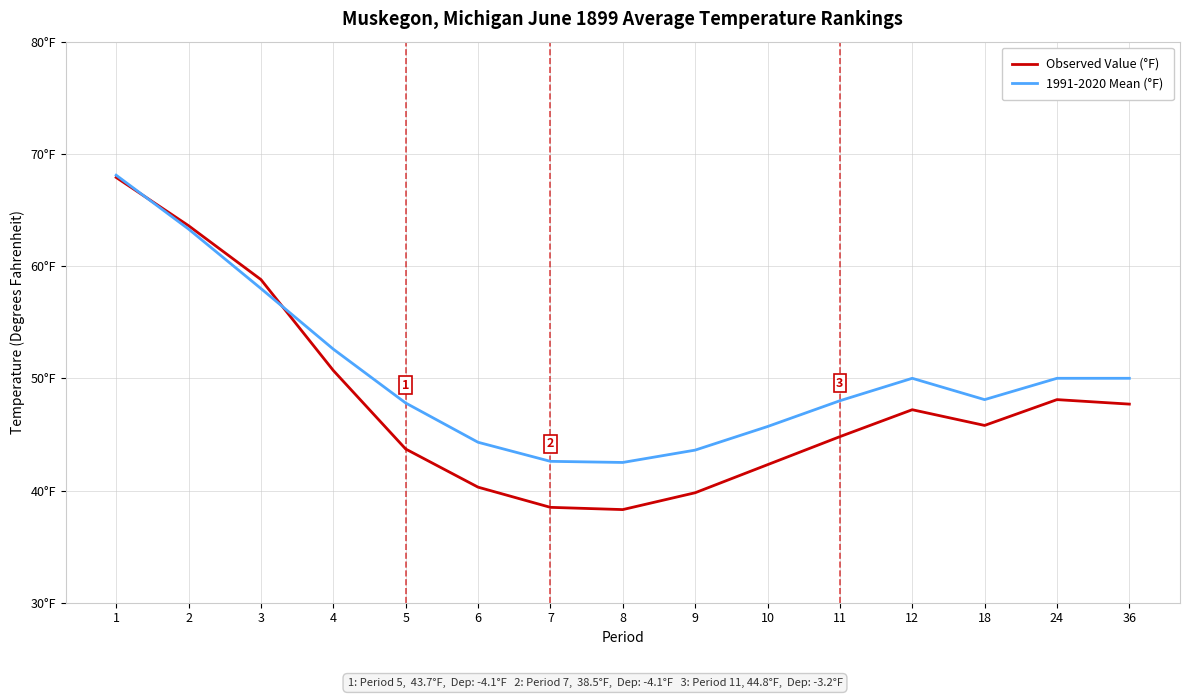

Is this an area chart (filled region under the line)?

No